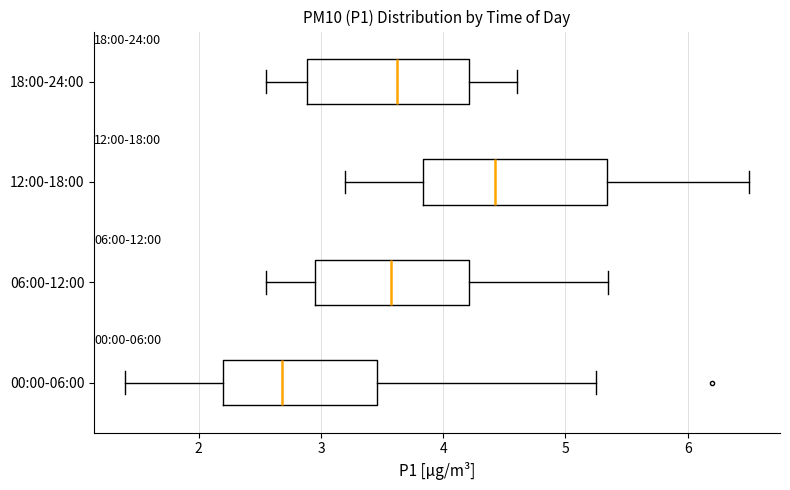

Where is the left edge of the box for 18:00-24:00 on the x-axis? The values are not printed on the chart, so give them approximately, as read against the axis.

2.9